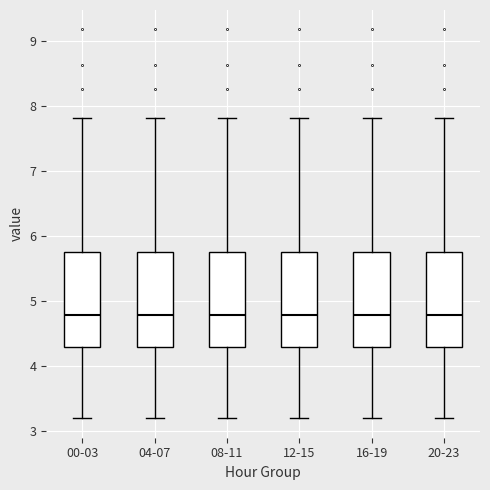

Reading left to right, read every box against the y-axis: the position of its median line, the range the box covers, and the ends of its whiskers. The values are not printed on the chart, so give them approximately, as read against the axis.

00-03: median 4.8, box 4.3 to 5.8, whiskers 3.2 to 7.8
04-07: median 4.8, box 4.3 to 5.8, whiskers 3.2 to 7.8
08-11: median 4.8, box 4.3 to 5.8, whiskers 3.2 to 7.8
12-15: median 4.8, box 4.3 to 5.8, whiskers 3.2 to 7.8
16-19: median 4.8, box 4.3 to 5.8, whiskers 3.2 to 7.8
20-23: median 4.8, box 4.3 to 5.8, whiskers 3.2 to 7.8